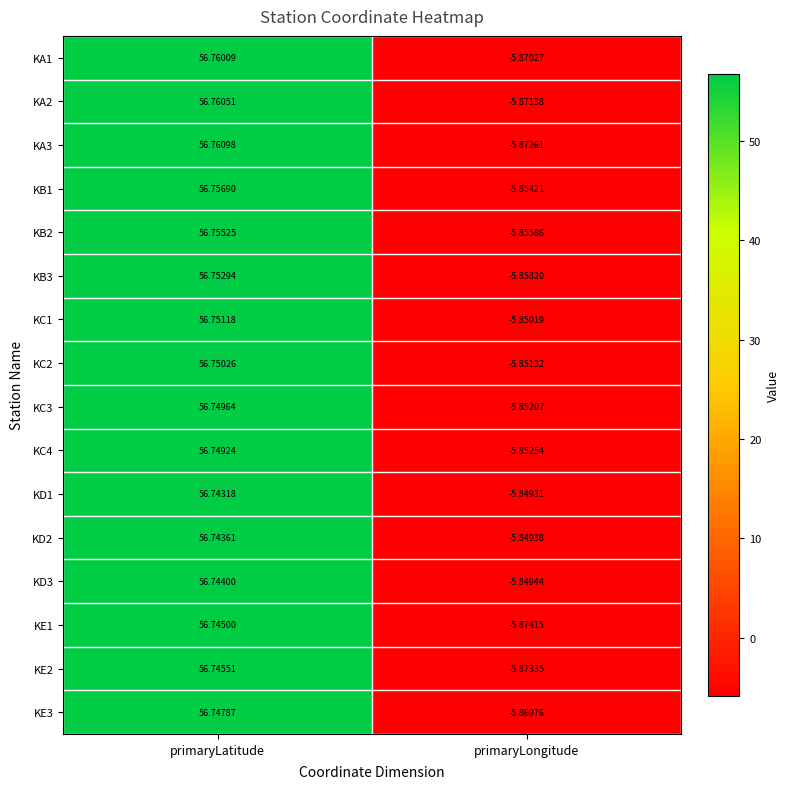

How many data points in KC3 are less than 56?

1